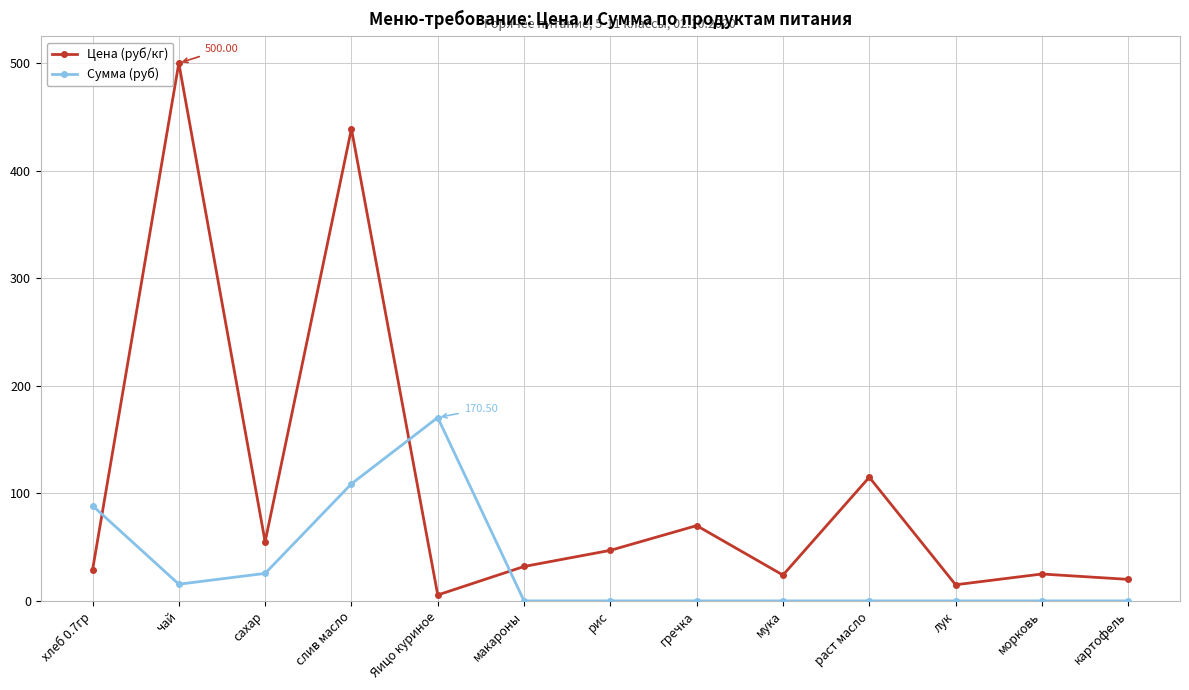

Where is the first local maximum for Сумма (руб)?

Яицо куриное